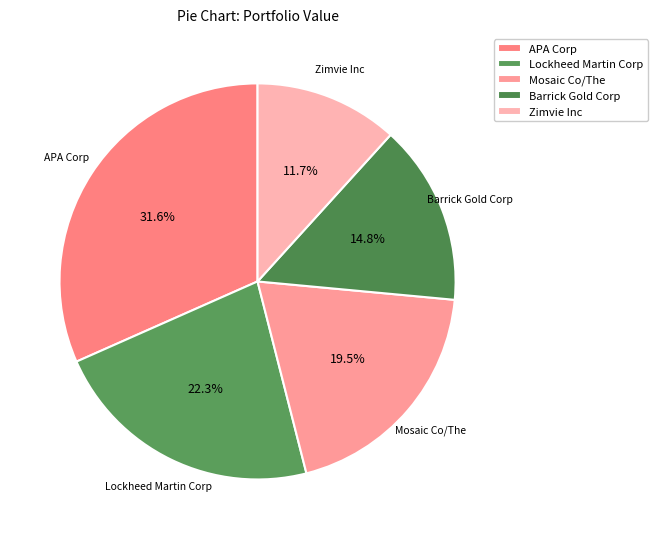

To the nearest percent, what is the difference between the Zimvie Inc and Barrick Gold Corp slice percentages?

3%